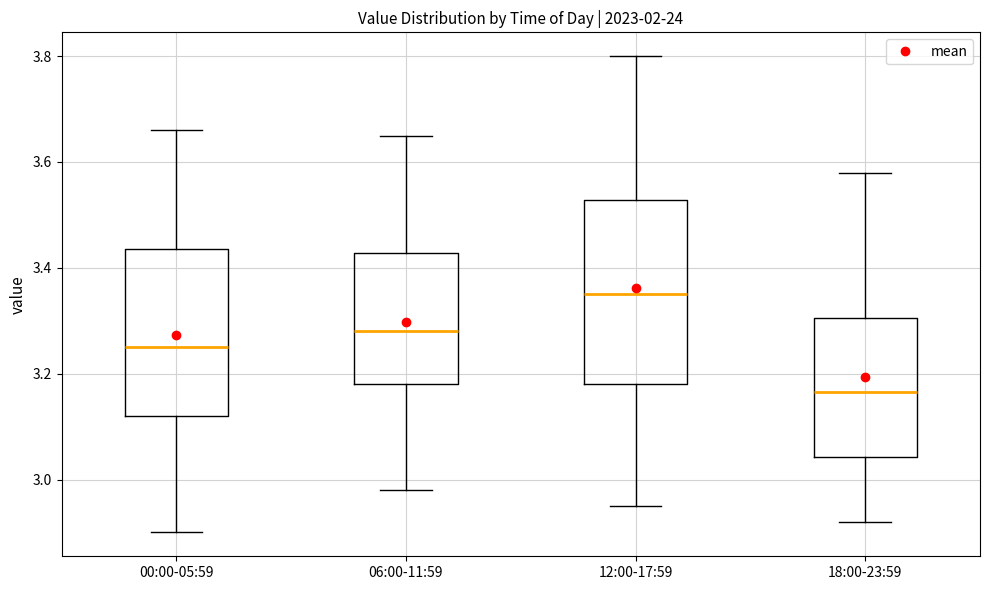

Reading left to right, read every box against the y-axis: the position of its median line, the range the box covers, and the ends of its whiskers. The values are not printed on the chart, so give them approximately, as read against the axis.

00:00-05:59: median 3.26, box 3.12 to 3.44, whiskers 2.90 to 3.66
06:00-11:59: median 3.28, box 3.18 to 3.42, whiskers 2.98 to 3.66
12:00-17:59: median 3.36, box 3.18 to 3.52, whiskers 2.96 to 3.80
18:00-23:59: median 3.16, box 3.04 to 3.30, whiskers 2.92 to 3.58